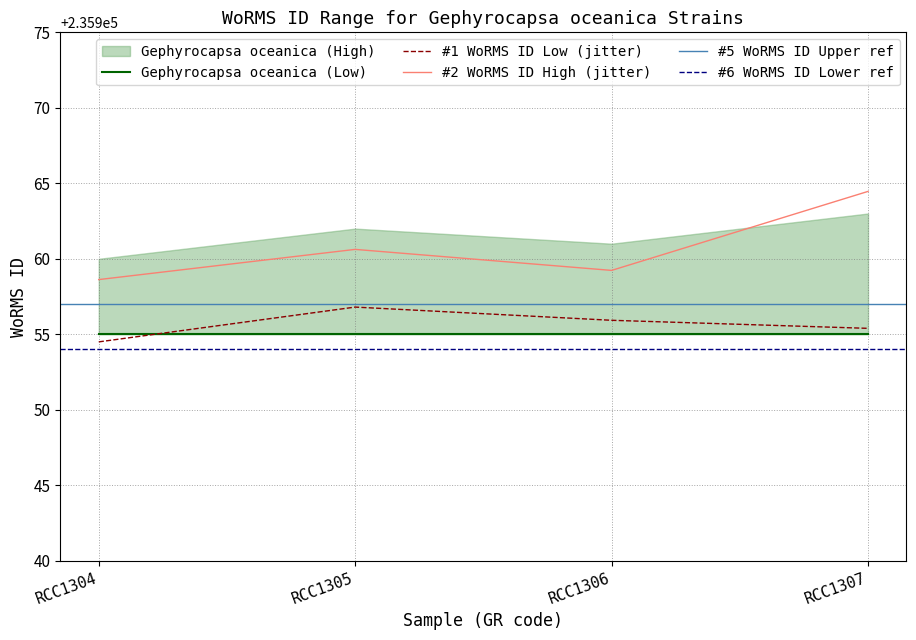

What is the maximum value for Gephyrocapsa oceanica (High)?

235963